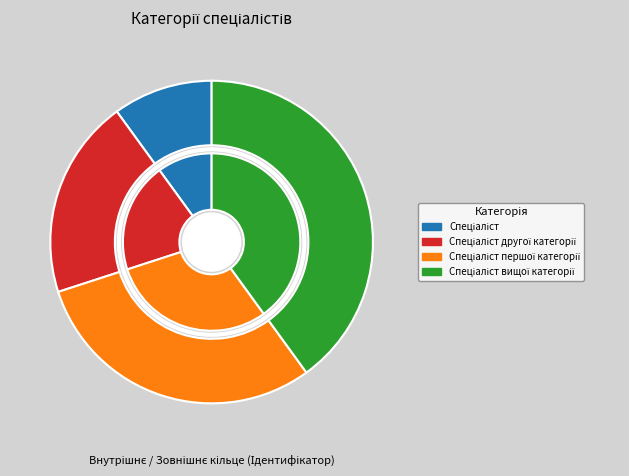

What is the largest slice in the pie chart?

Спеціаліст вищої категорії